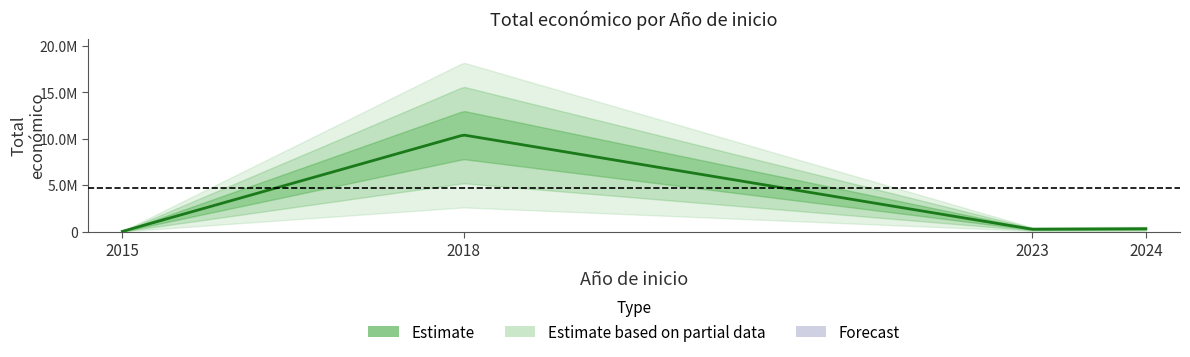

Between 2015 and 2018, which is larger?

2018